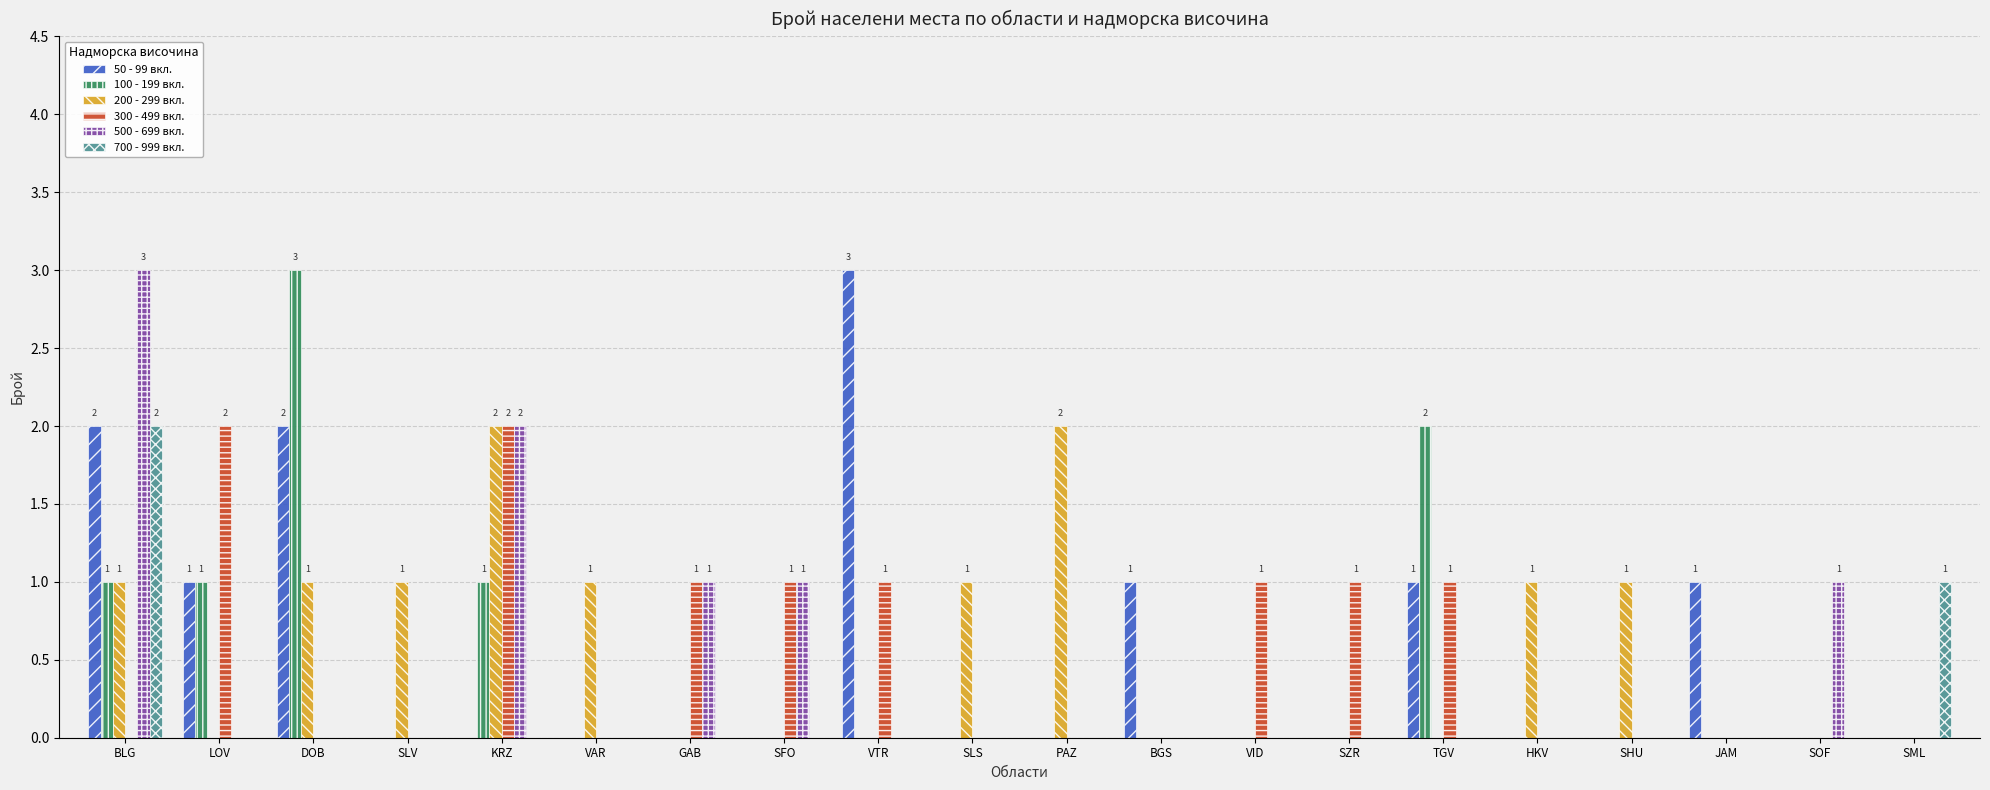

Between DOB and HKV, which series saw the biggest shift?

100 - 199 вкл.